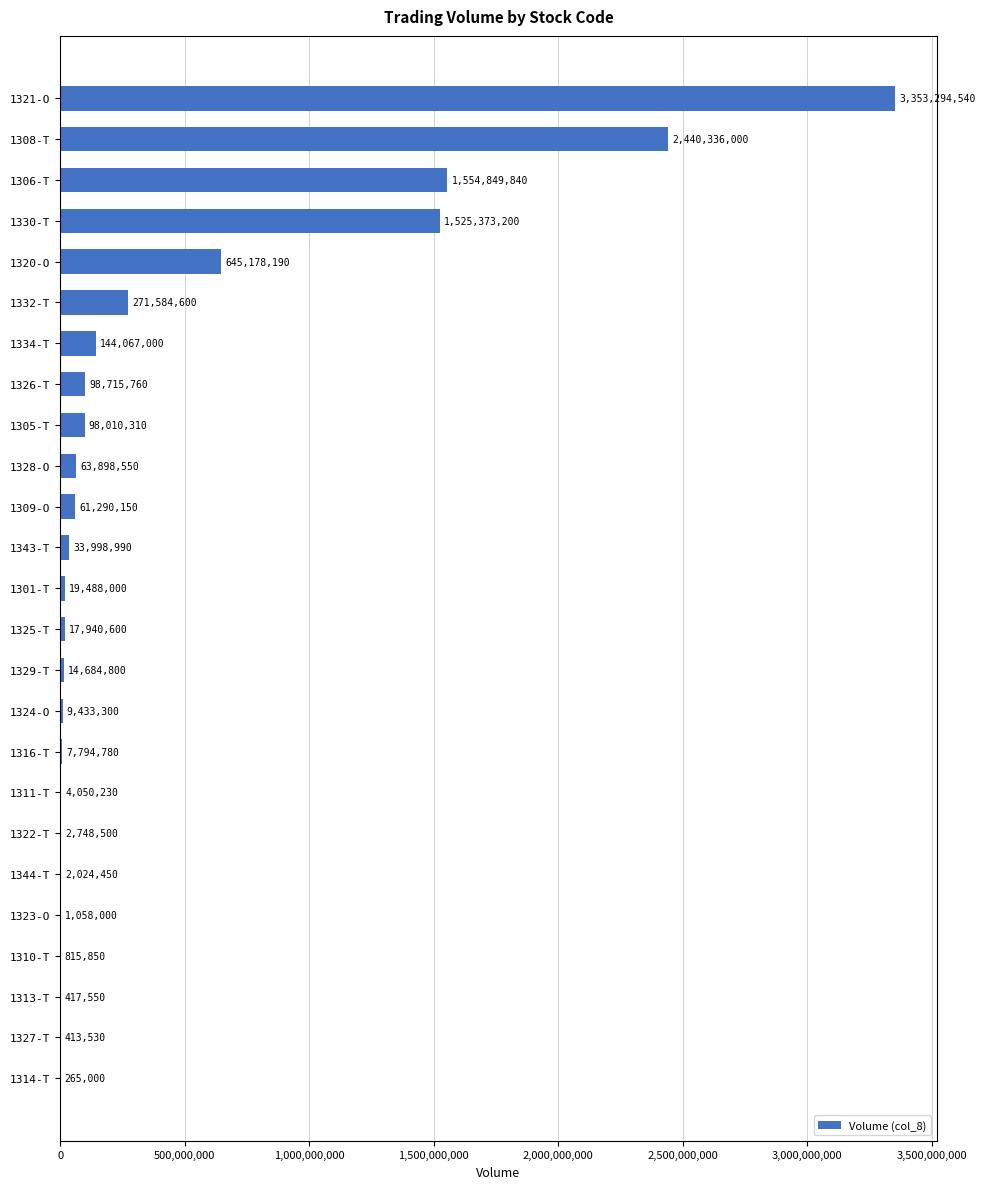

Count the number of categories in the chart.

25